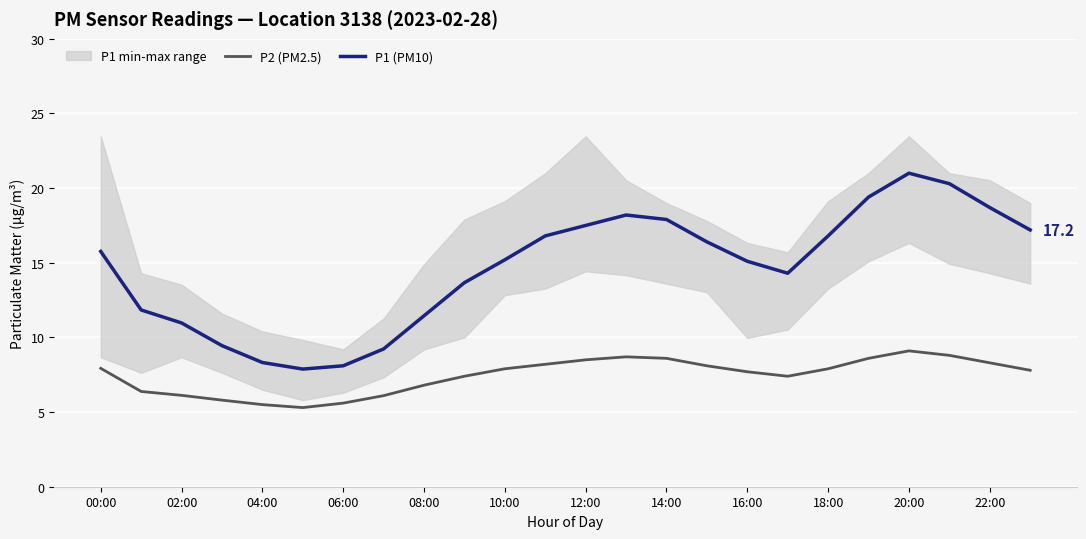

What is the difference between the maximum and second lowest values in the P1 (PM10) series?

12.9